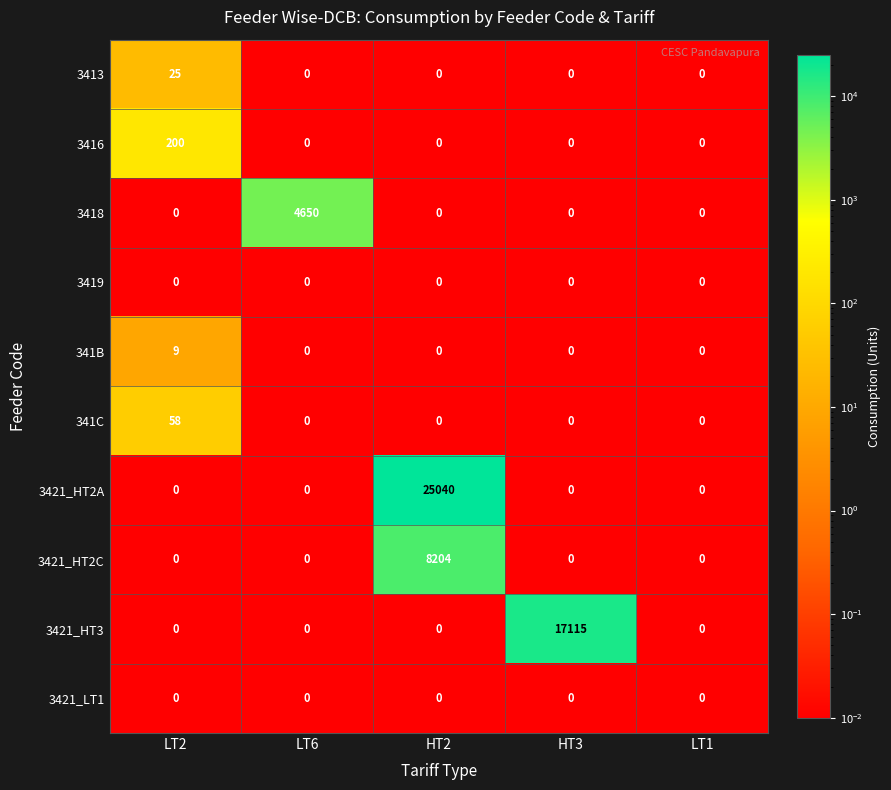

Read the 3418 value at LT6, to the nearest 10.

4650